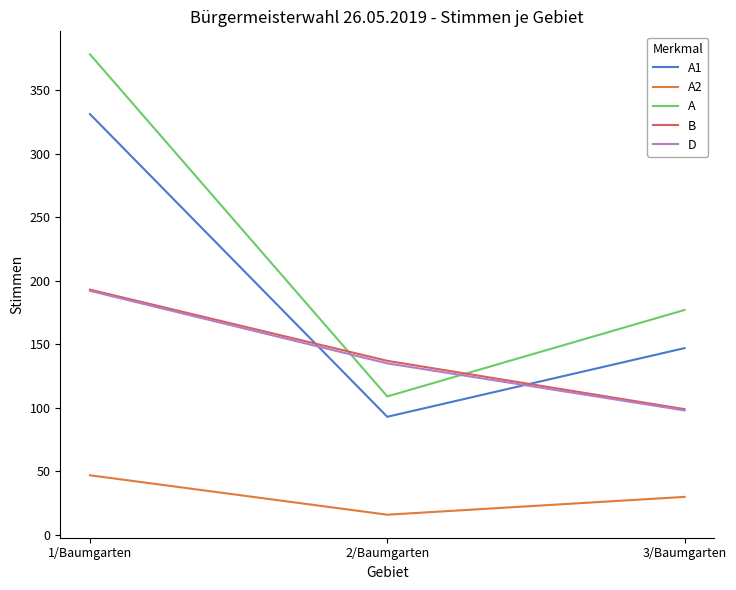

What is the difference between the maximum and minimum values in the A2 series?

31